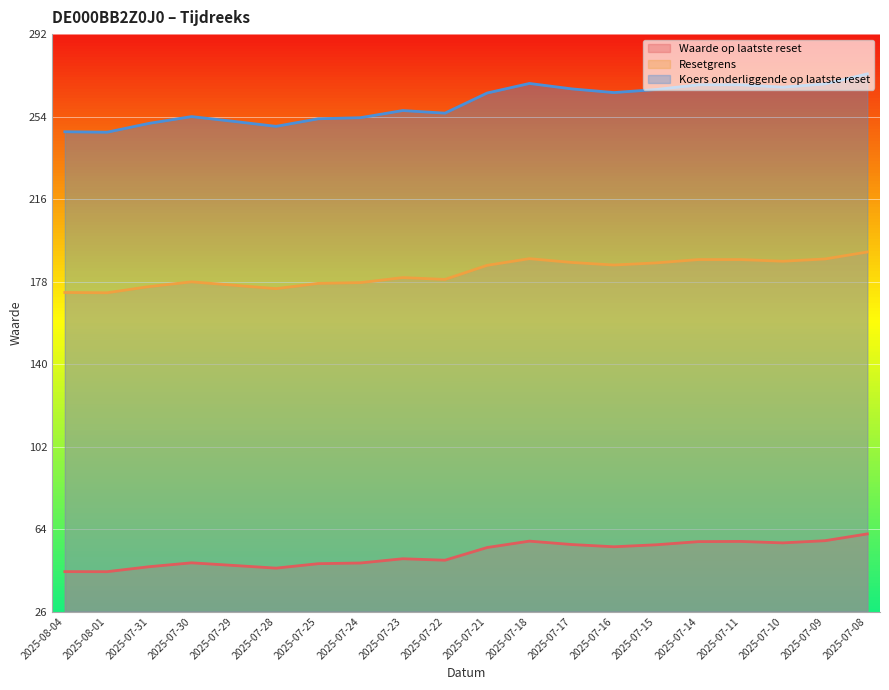

Which category has the lowest value across all series?

2025-08-01